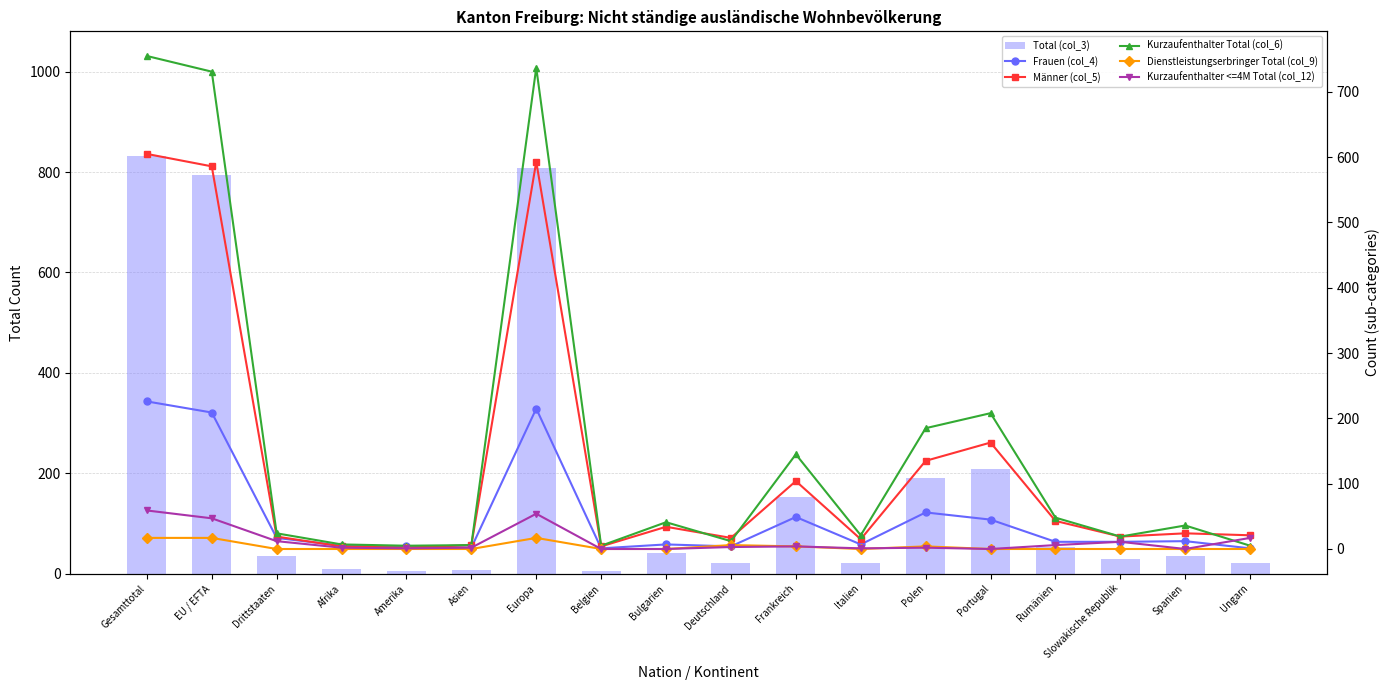

Rank the categories by Kurzaufenthalter <=4M Total (col_12) value from highest to lowest.

Gesamttotal, Europa, EU / EFTA, Ungarn, Drittstaaten, Slowakische Republik, Rumänien, Frankreich, Deutschland, Afrika, Asien, Polen, Amerika, Italien, Belgien, Bulgarien, Portugal, Spanien